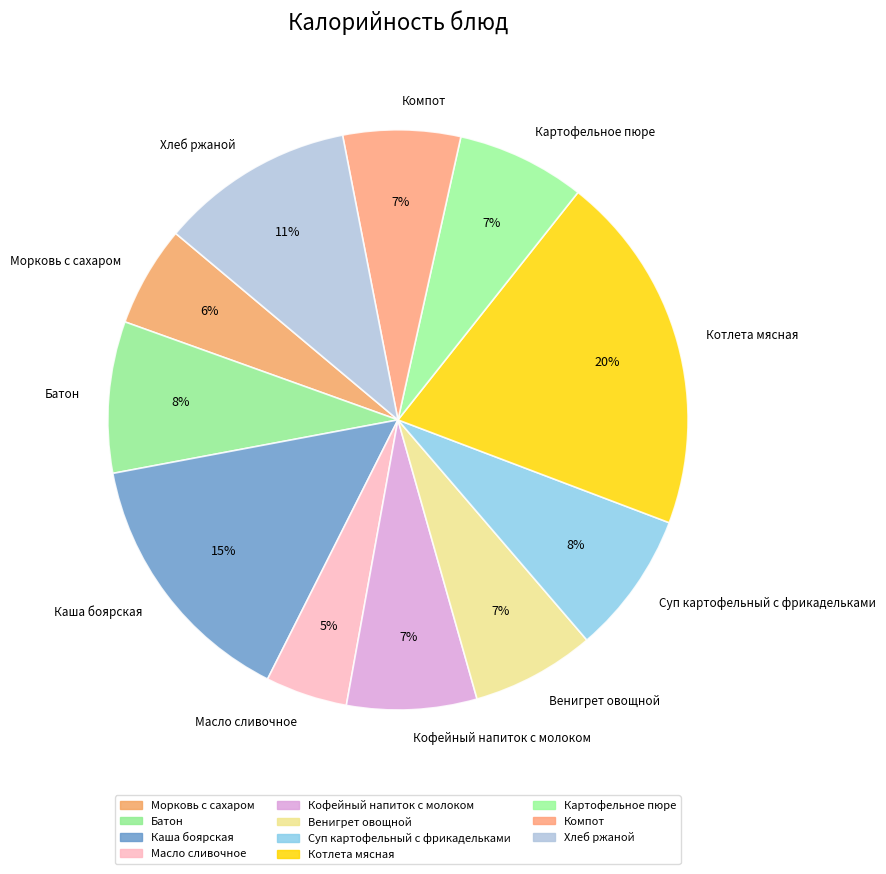

True or false: Компот accounts for 7% of the total.

True